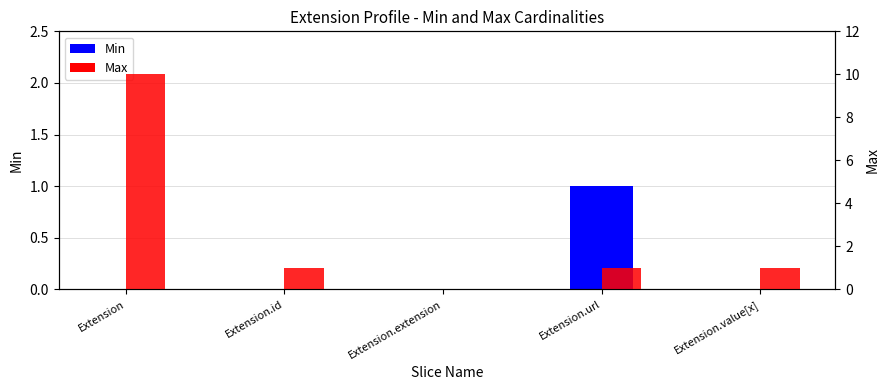

What are all the series names shown in the legend?

Min, Max